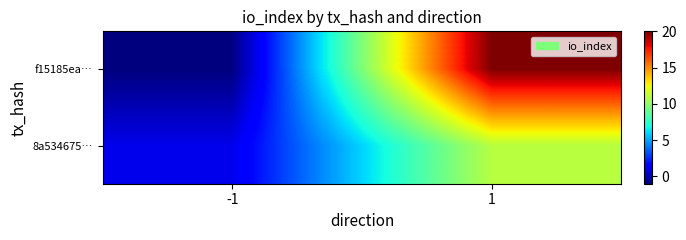

Reading left to right, what are all the values shown in this chart?

f15185ea…: -1=-1	1=20
8a534675…: -1=1	1=11